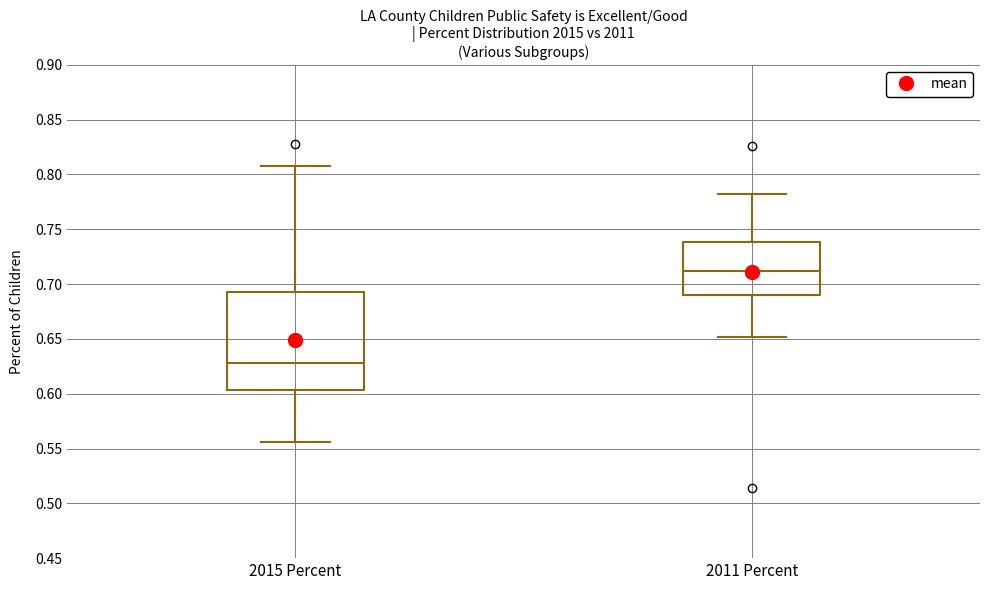

Where does the lower whisker of the box for 2015 Percent end on the y-axis? The values are not printed on the chart, so give them approximately, as read against the axis.

0.555